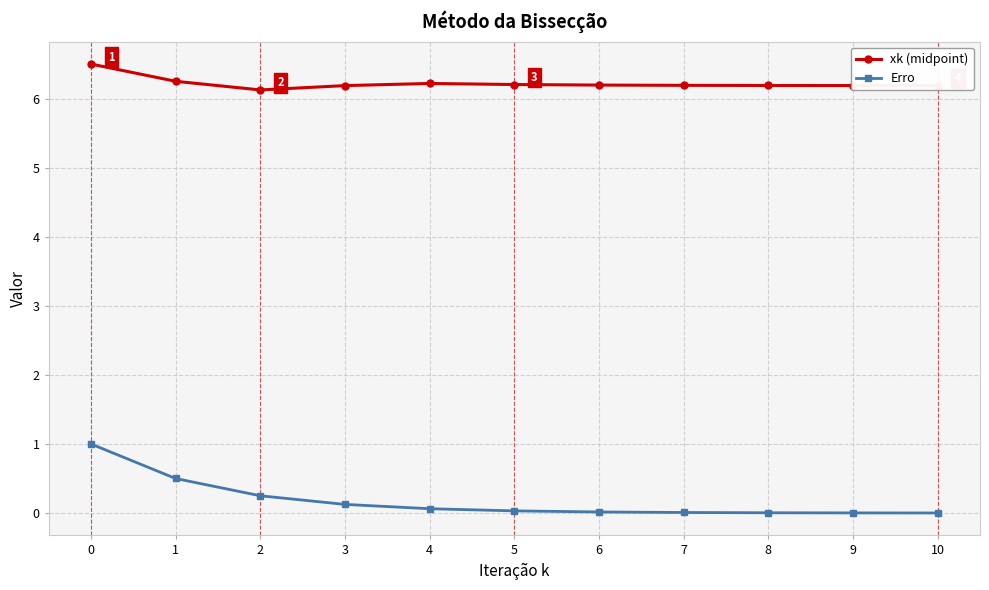

What is the maximum value shown in the chart?

6.5